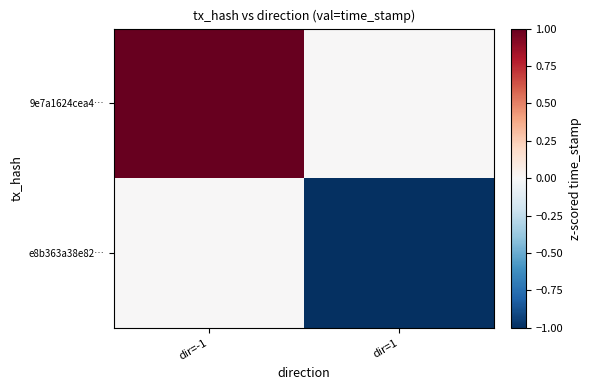

What is the greatest value displayed?

1